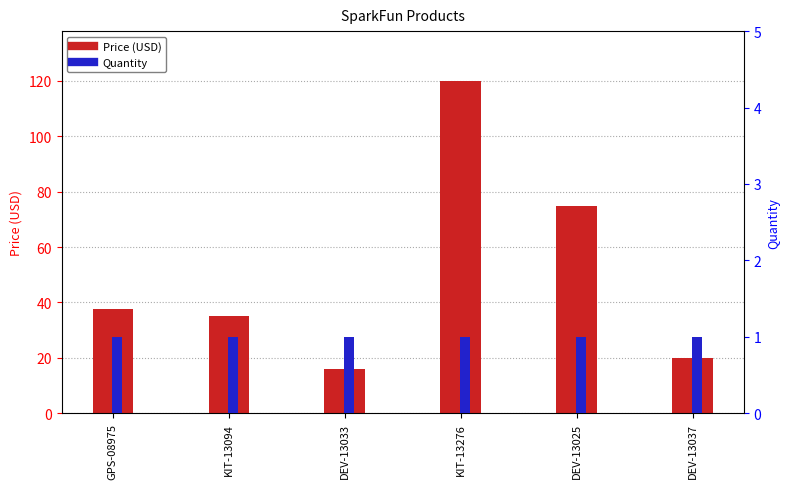

What is the sum of all Price (USD) values?

303.2